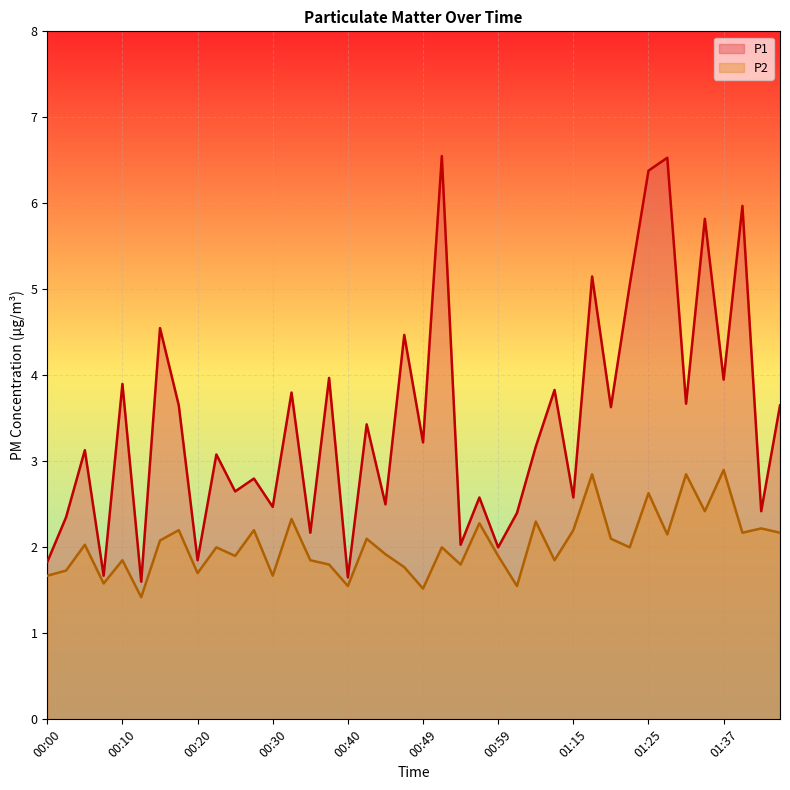

What is the sum of all P2 values?

81.2